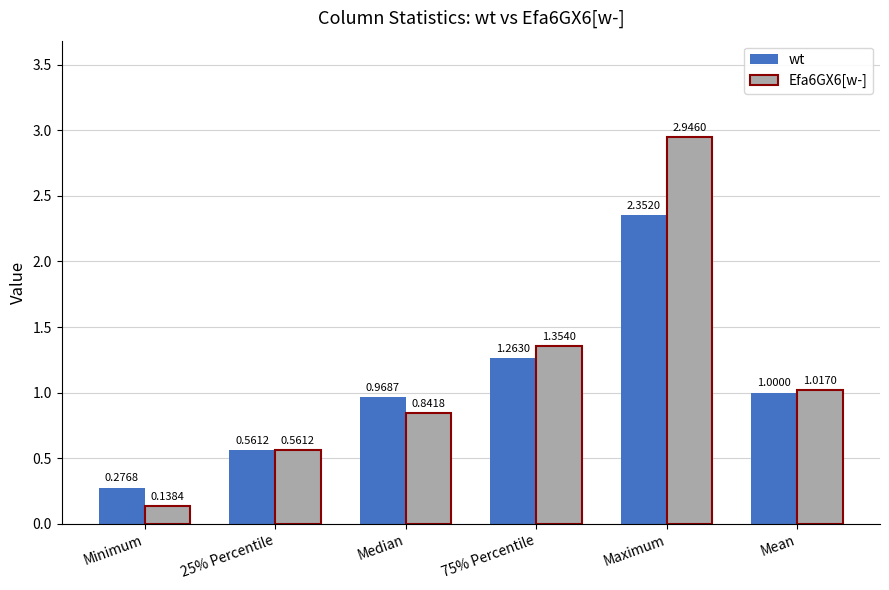

What is the sum of all wt values?

6.4